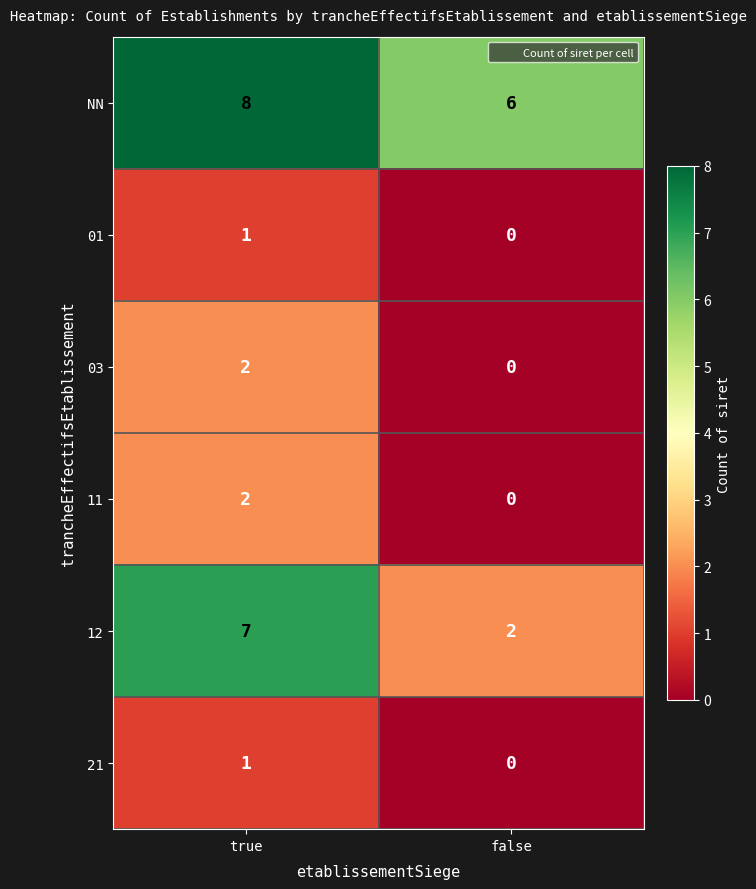

At how many categories does at least one series exceed 2?

2